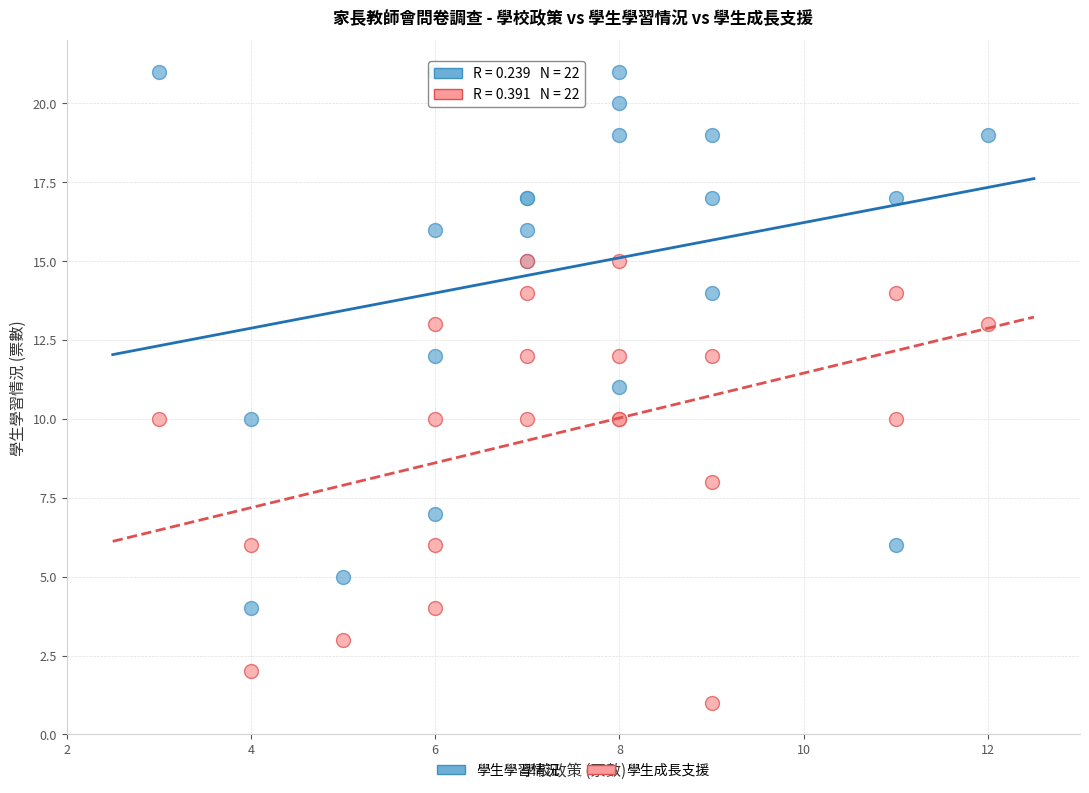

Which series contains the highest Y value?

學生學習情況